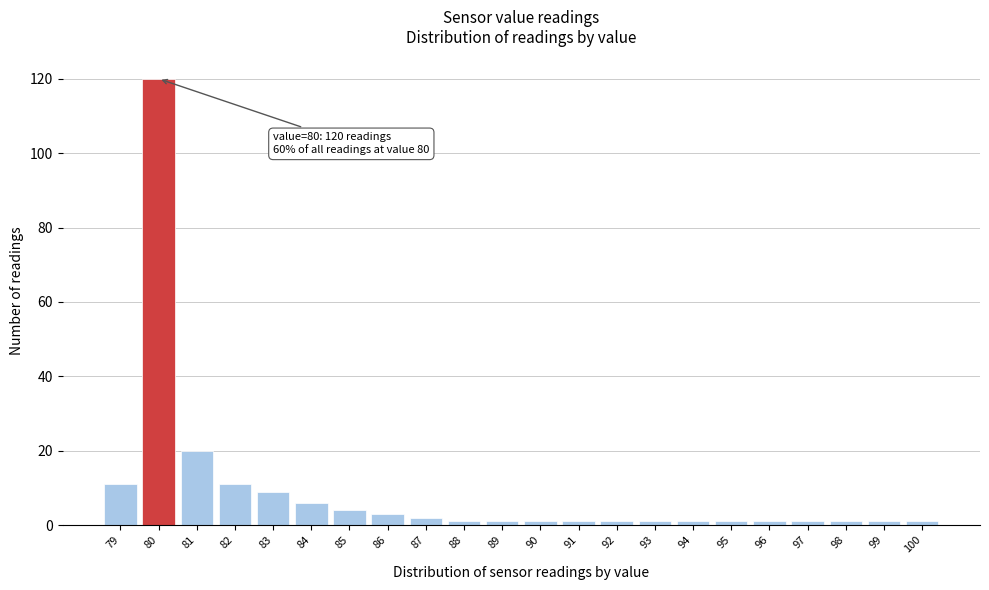

Reading left to right, extract all data points from this chart.

79=11	80=120	81=20	82=11	83=9	84=6	85=4	86=3	87=2	88=1	89=1	90=1	91=1	92=1	93=1	94=1	95=1	96=1	97=1	98=1	99=1	100=1